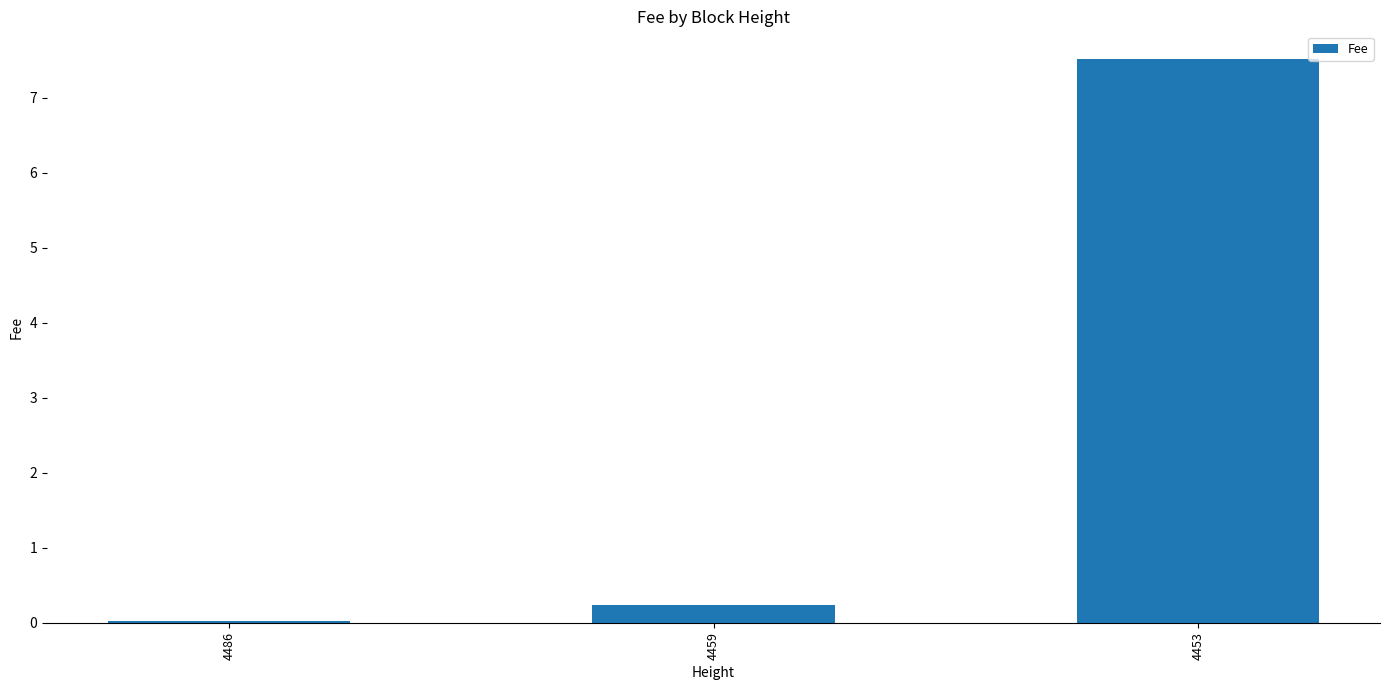

Which has a higher value, 4453 or 4459?

4453